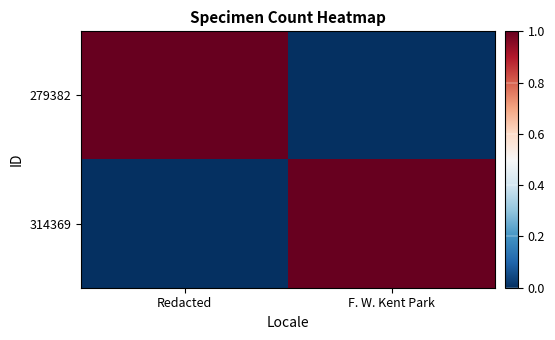

Count the number of categories in the chart.

2